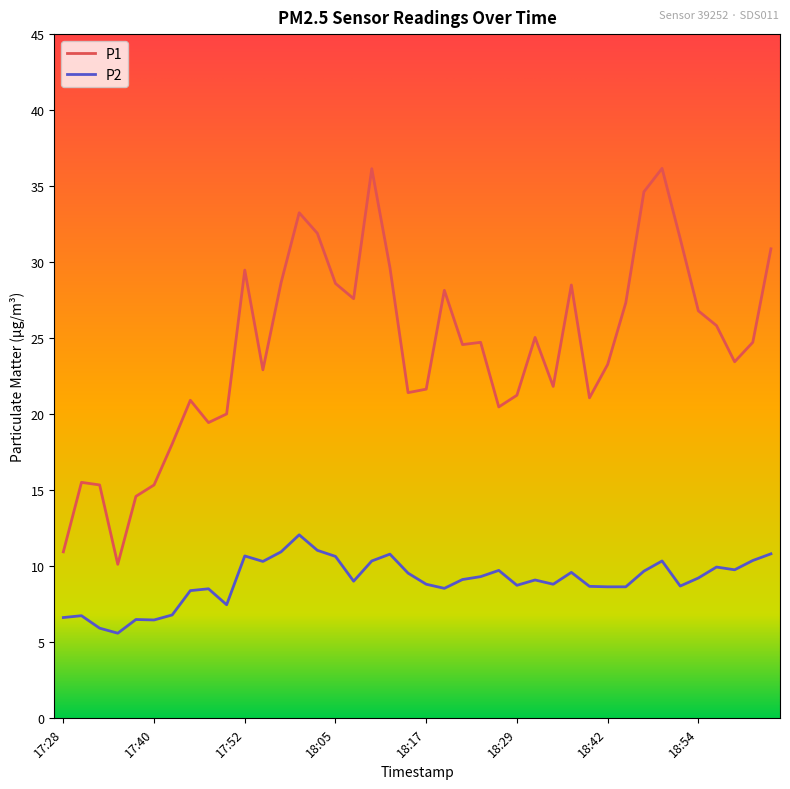

Is this an area chart (filled region under the line)?

No